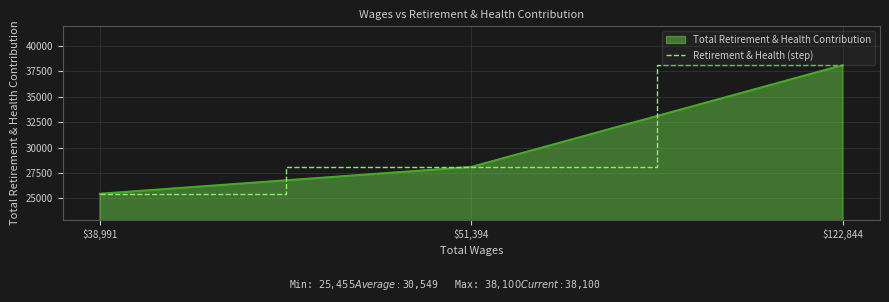

Reading right to left, extract all data points from this chart.

$122,844=38100	$51,394=28093	$38,991=25455